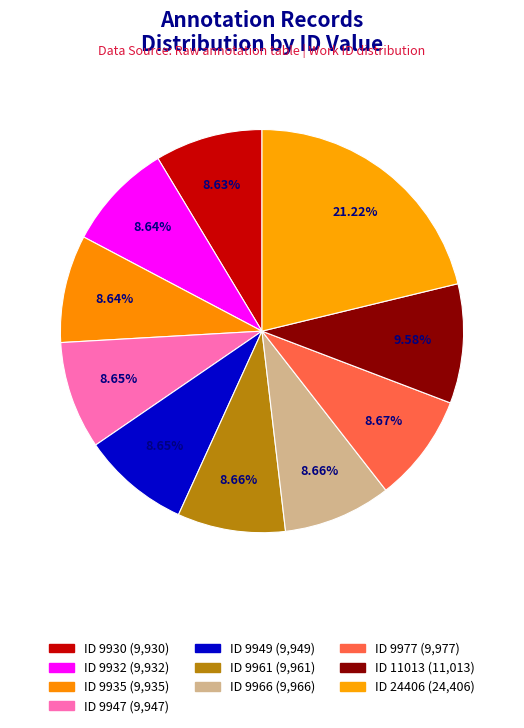

How many segments does this pie chart have?

10